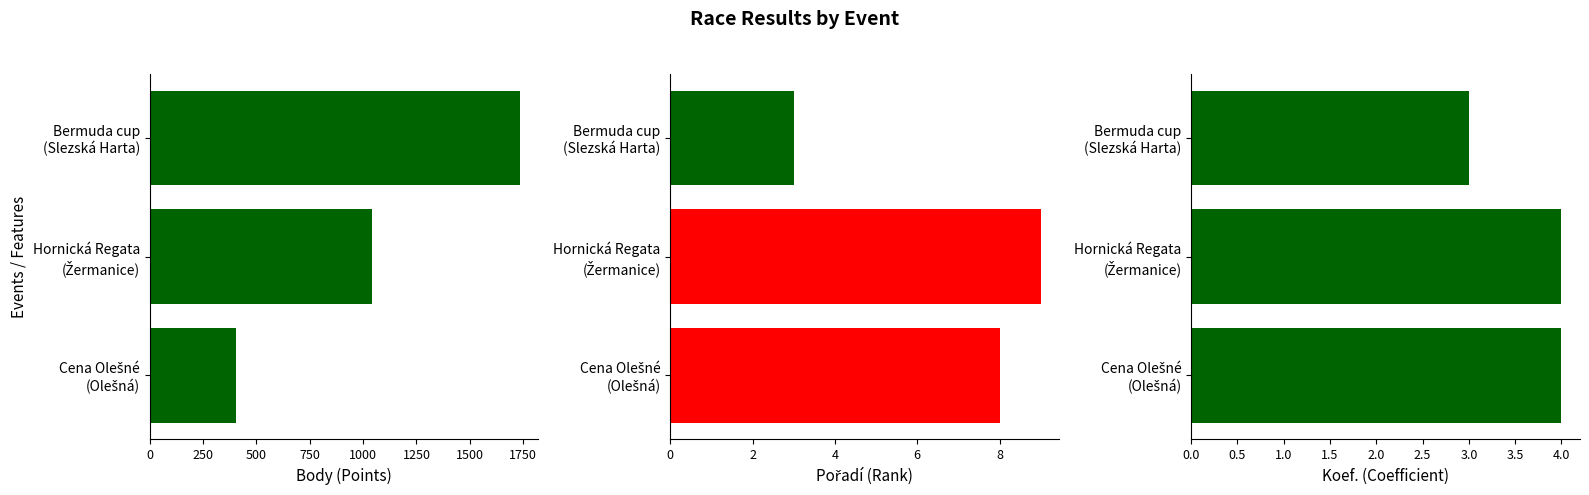

How many data points in Body are above 1043?

1